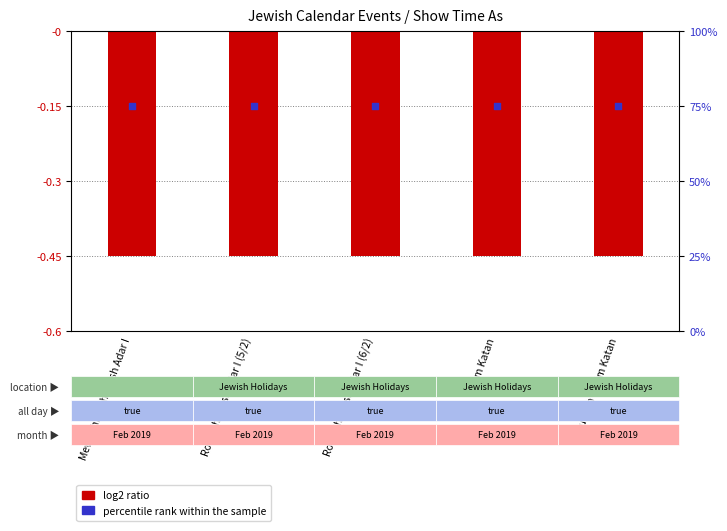

At how many categories does at least one series exceed 27?

5